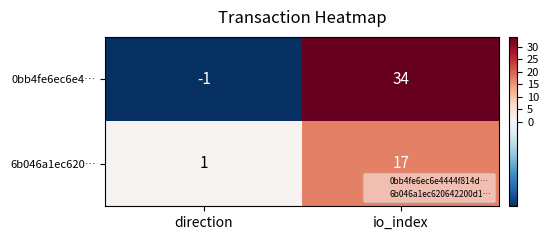

What is the difference between the 6b046a1ec620… values at direction and io_index?

16